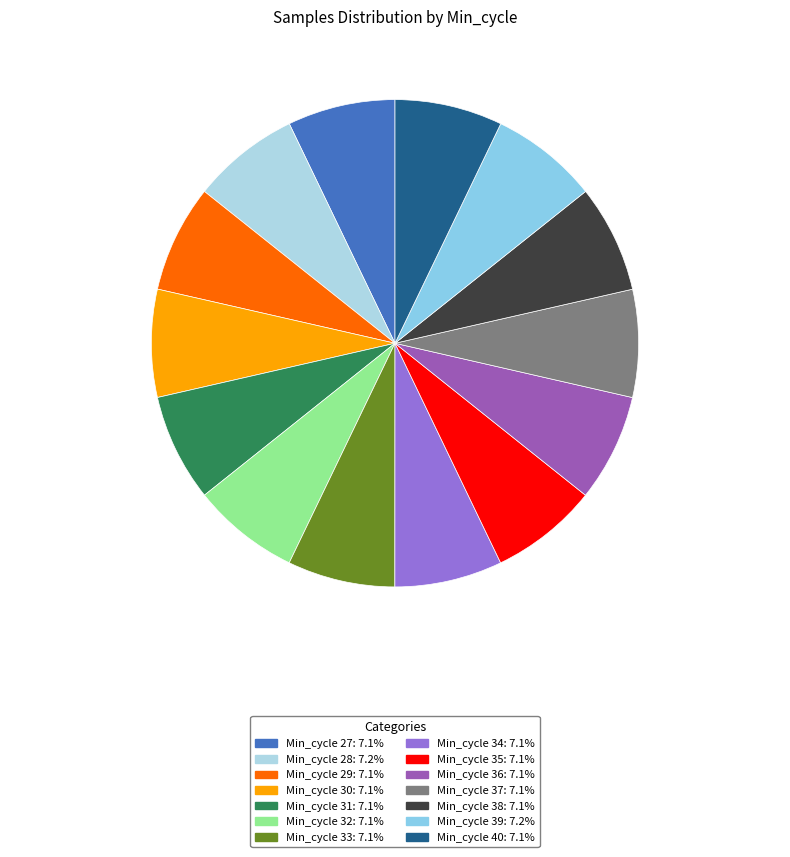

How many segments does this pie chart have?

14